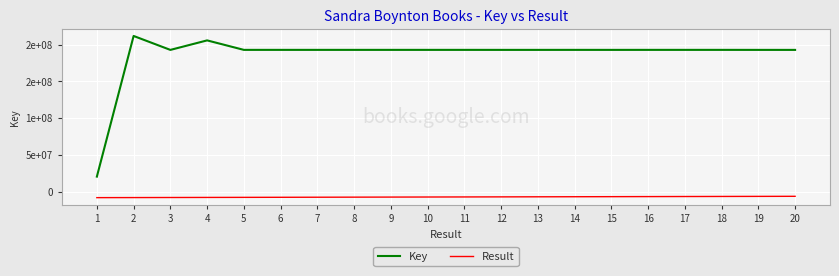

Does the chart display data point markers on the line(s)?

No